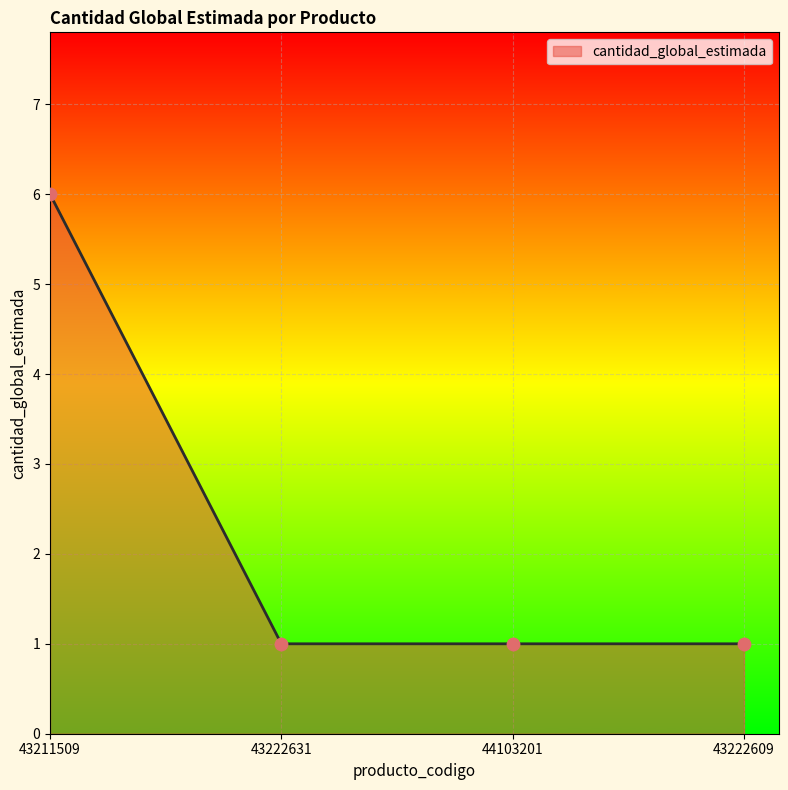

What is the change in value from 43211509 to 43222631?

-5